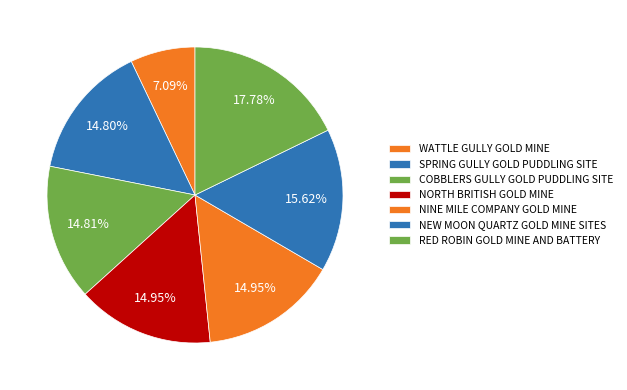

To the nearest percent, what is the average slice percentage?

14%